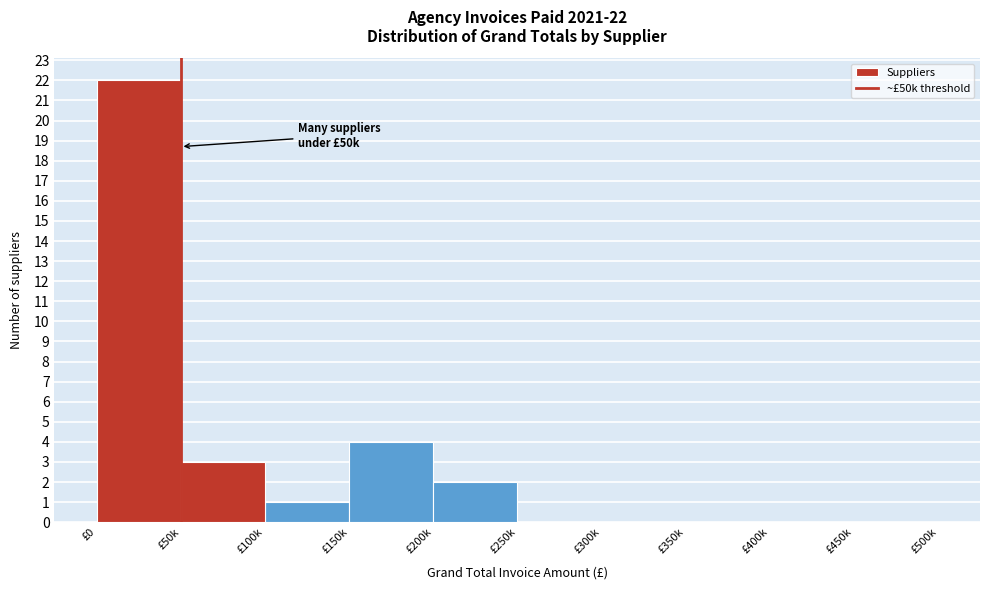

Reading left to right, list all the values displayed in this chart.

£0=22	£50k=3	£100k=1	£150k=4	£200k=2	£250k=0	£300k=0	£350k=0	£400k=0	£450k=0